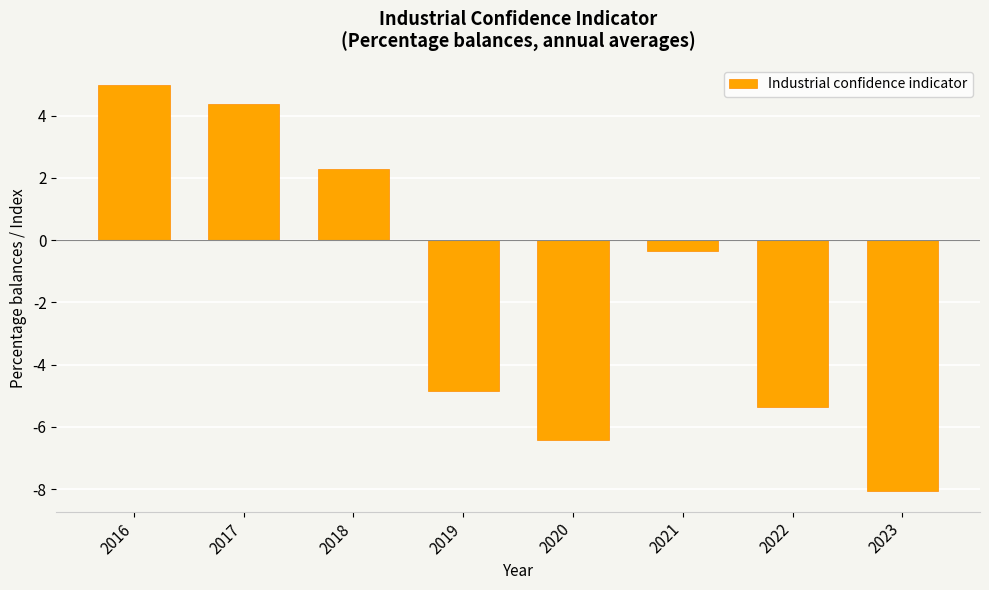

What is the value of the 8th bar from the left?

-8.1